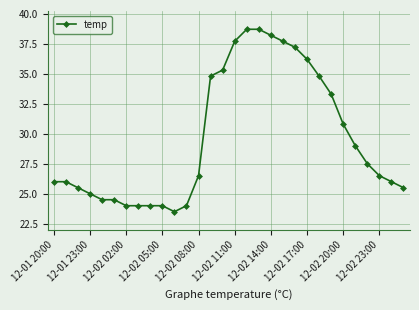

What is the smallest value displayed?

23.5